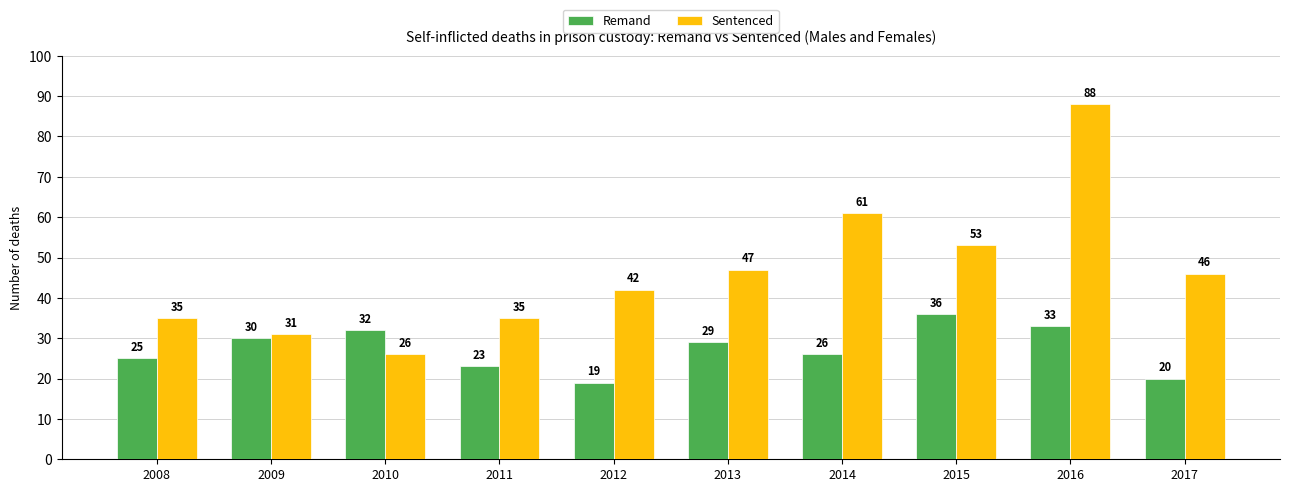

What is the difference between the maximum and minimum values in the Remand series?

17